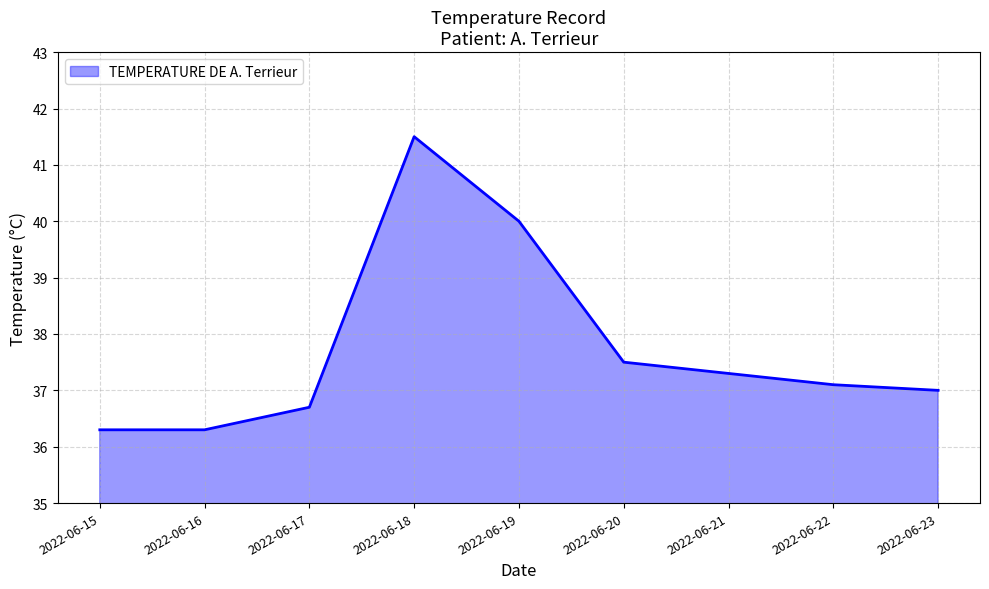

What is the change in value from 2022-06-18 to 2022-06-21?

-4.2